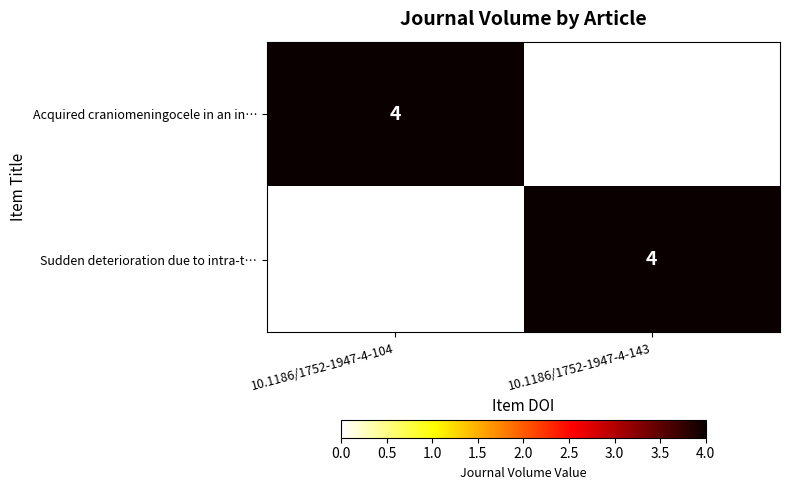

Is it true that Sudden deterioration due to intra-t… equals 4 at 10.1186/1752-1947-4-143?

True